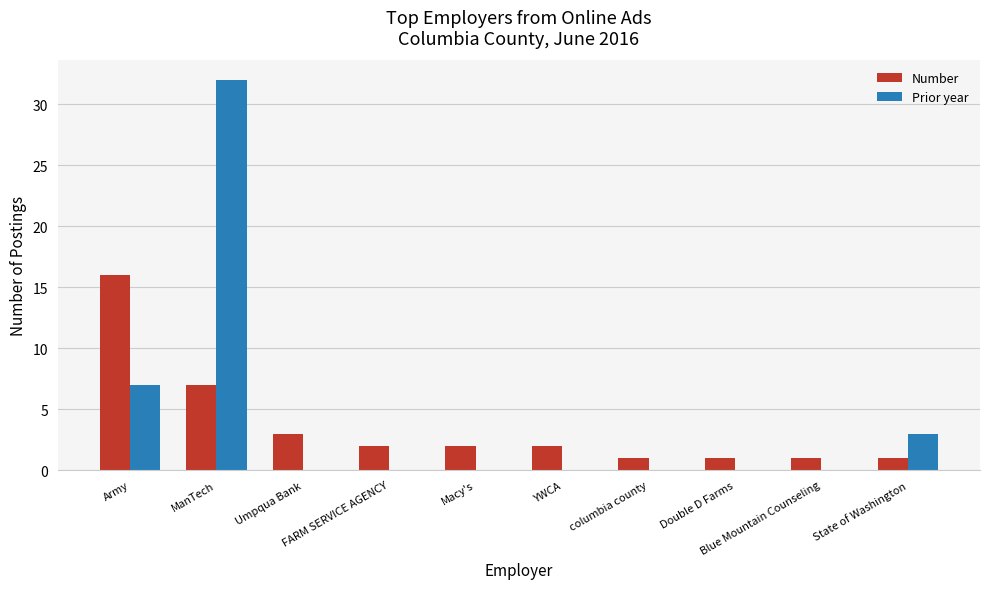

What is the maximum value for Prior year?

32